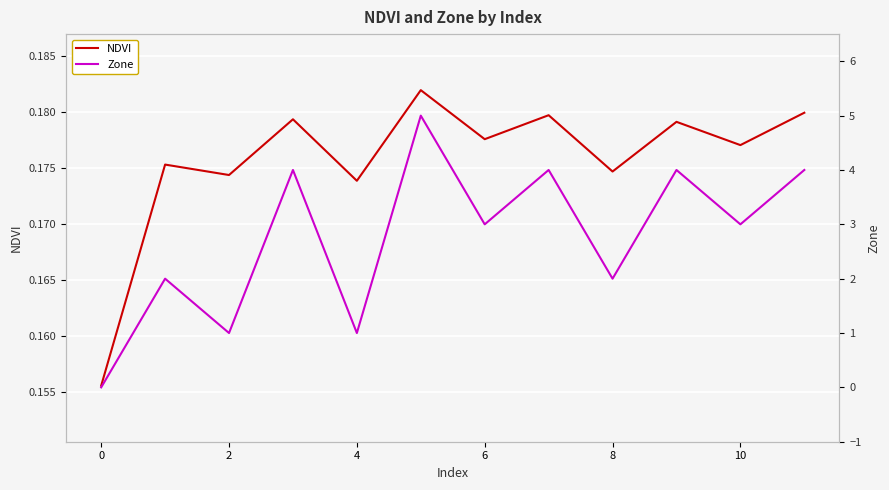

The value of NDVI at 0 is 0.1. True or false?

False